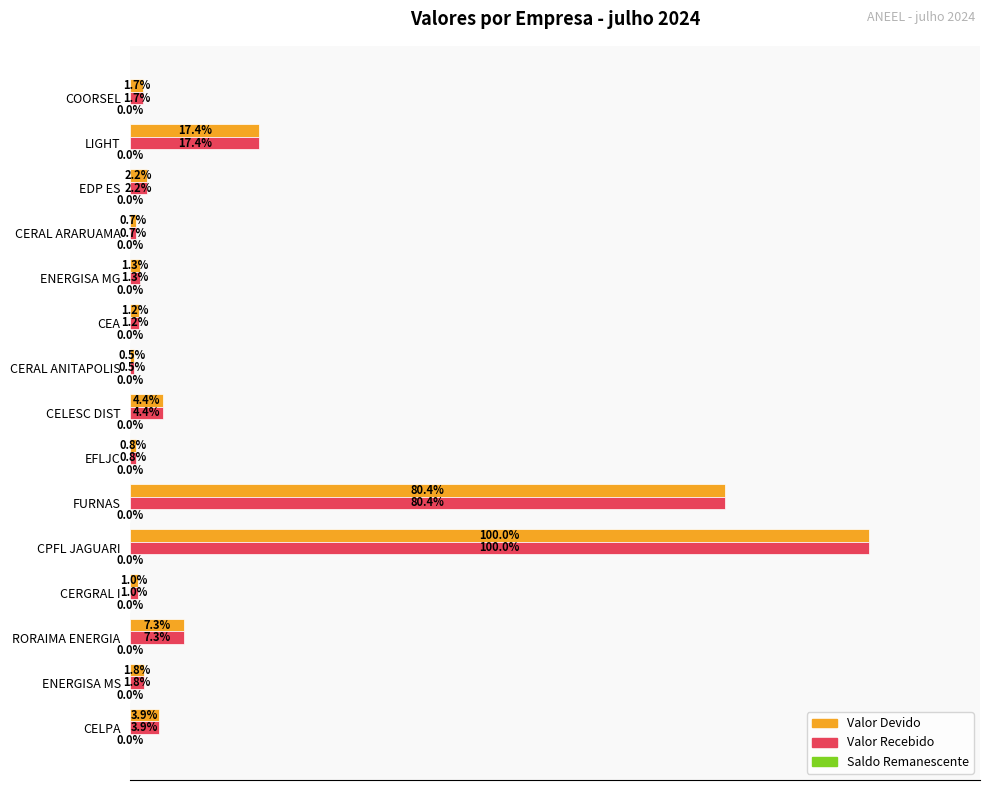

Which category has the highest value in the Valor Recebido series?

CPFL JAGUARI